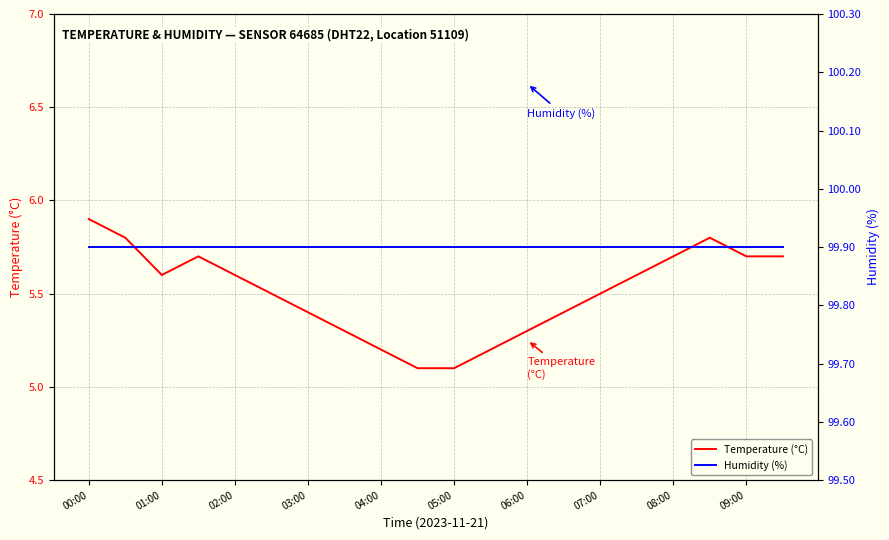

Is this an area chart (filled region under the line)?

No